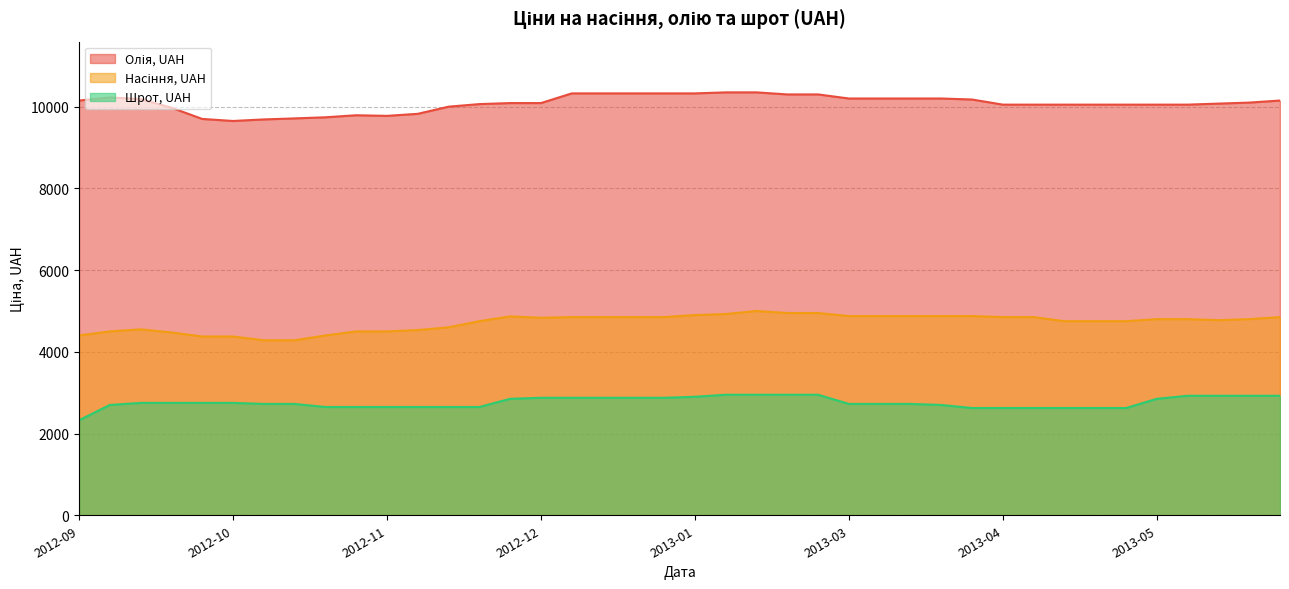

What is the label of the 9th point from the left?

2012-11